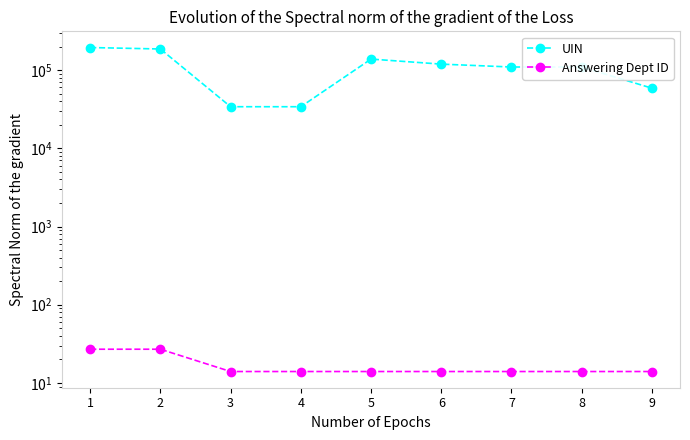

What is the spread (max minus min) of values at 1?

194605